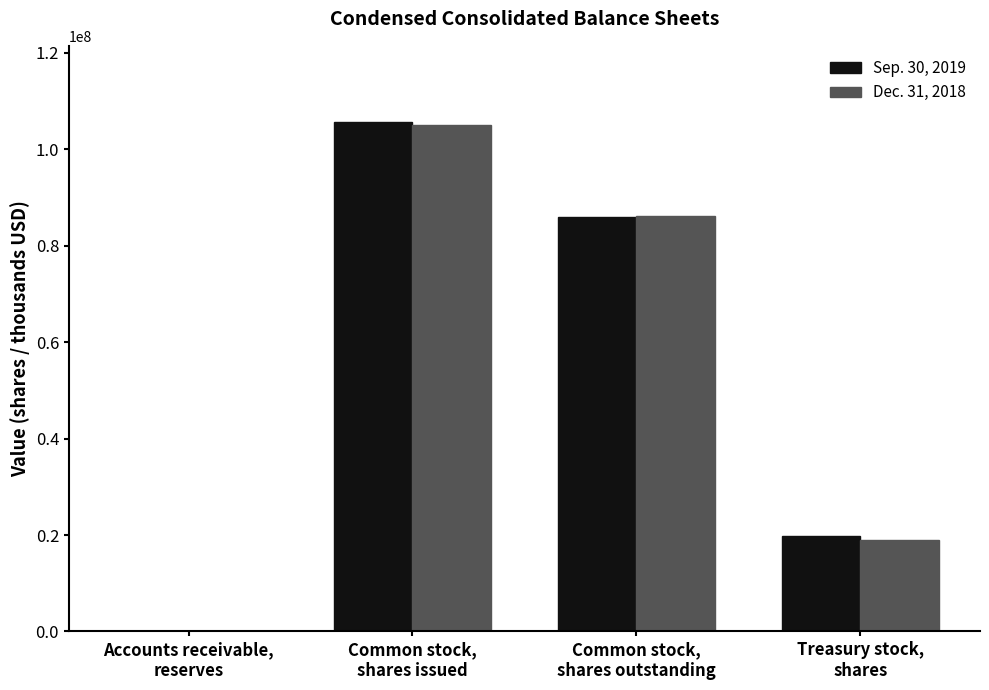

Reading left to right, list all the values displayed in this chart.

Sep. 30, 2019: 3831	105594000	85888000	19707000
Dec. 31, 2018: 4702	105087000	86100000	18988000